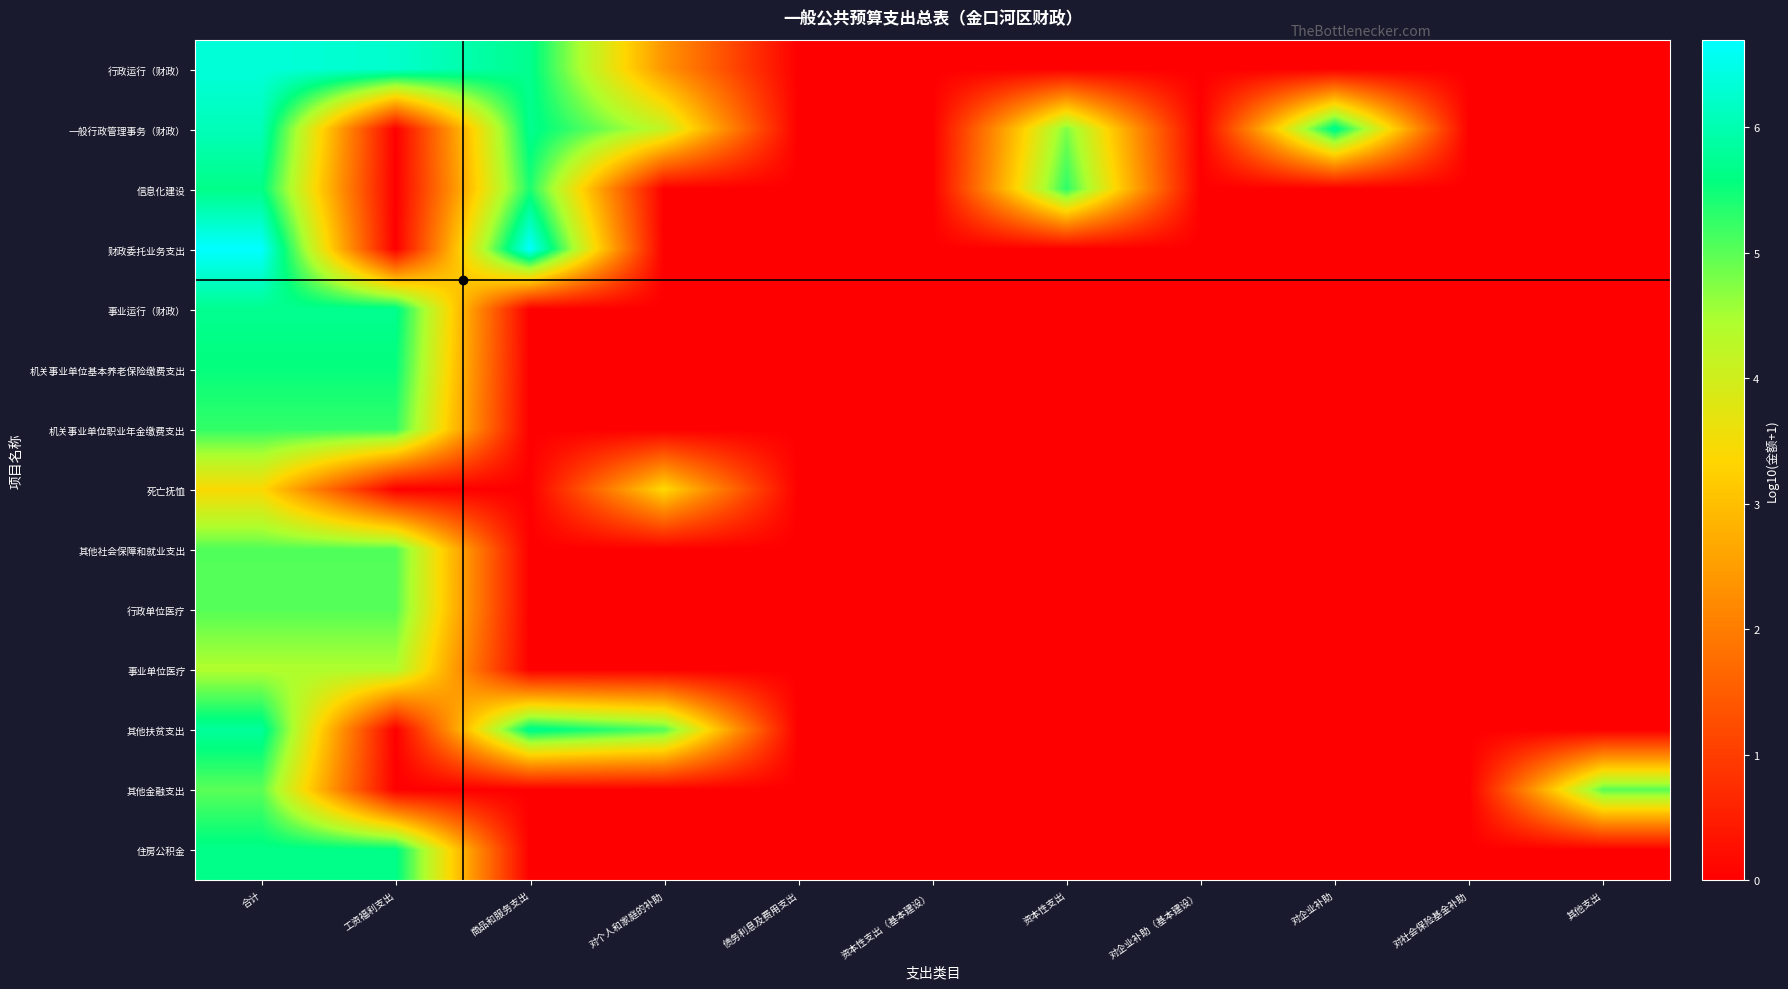

Rank the series at 合计 from highest to lowest value.

财政委托业务支出, 行政运行（财政）, 一般行政管理事务（财政）, 其他扶贫支出, 事业运行（财政）, 住房公积金, 信息化建设, 机关事业单位基本养老保险缴费支出, 机关事业单位职业年金缴费支出, 其他社会保障和就业支出, 行政单位医疗, 其他金融支出, 事业单位医疗, 死亡抚恤